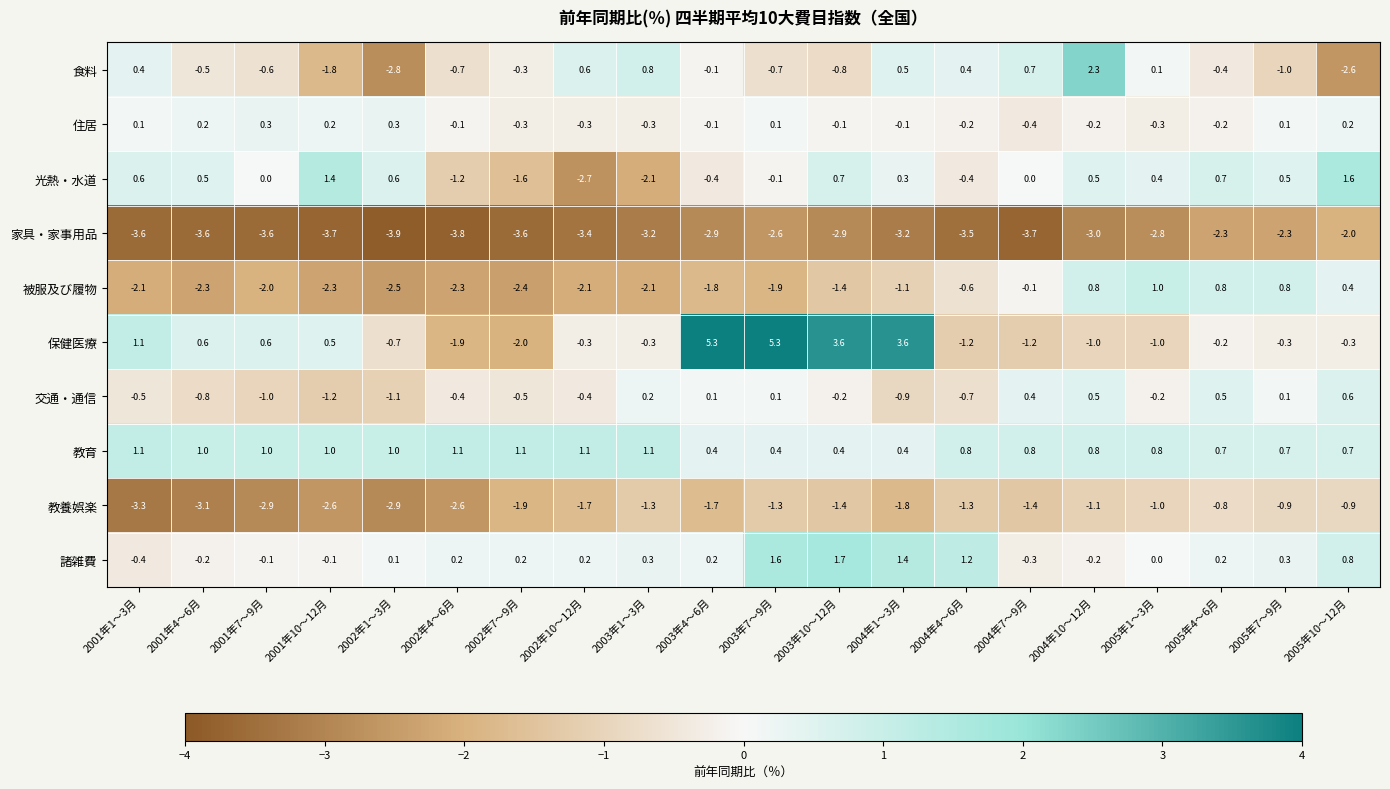

The 交通・通信 series shows 0.1 at 2003年7～9月. True or false?

True